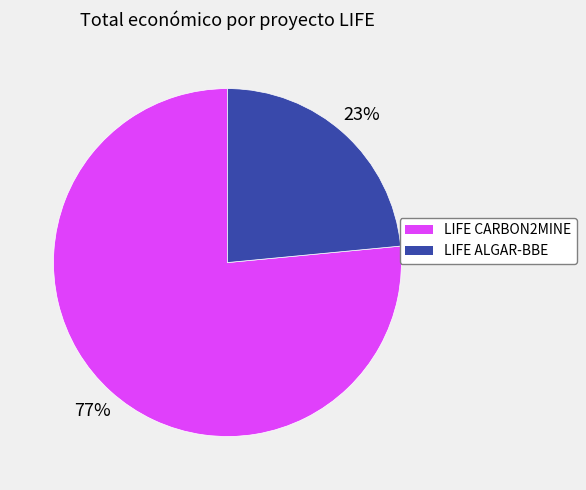

What percentage is the LIFE CARBON2MINE slice, to the nearest percent?

77%